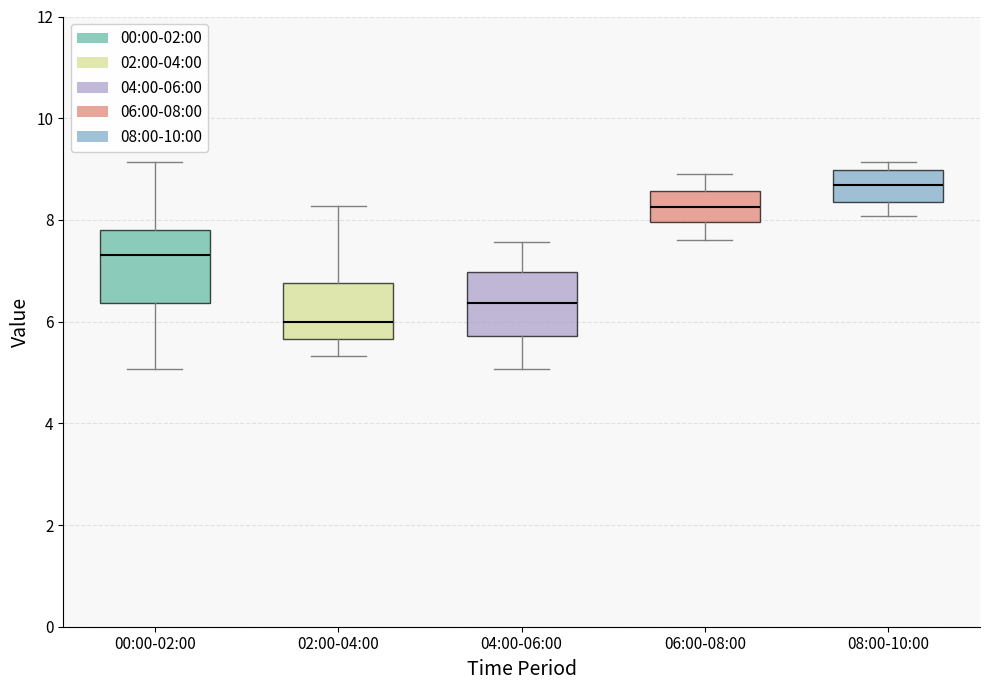

Reading left to right, read every box against the y-axis: the position of its median line, the range the box covers, and the ends of its whiskers. The values are not printed on the chart, so give them approximately, as read against the axis.

00:00-02:00: median 7.4, box 6.4 to 7.8, whiskers 5.0 to 9.2
02:00-04:00: median 6.0, box 5.6 to 6.8, whiskers 5.4 to 8.2
04:00-06:00: median 6.4, box 5.8 to 7.0, whiskers 5.0 to 7.6
06:00-08:00: median 8.2, box 8.0 to 8.6, whiskers 7.6 to 9.0
08:00-10:00: median 8.6, box 8.4 to 9.0, whiskers 8.0 to 9.2